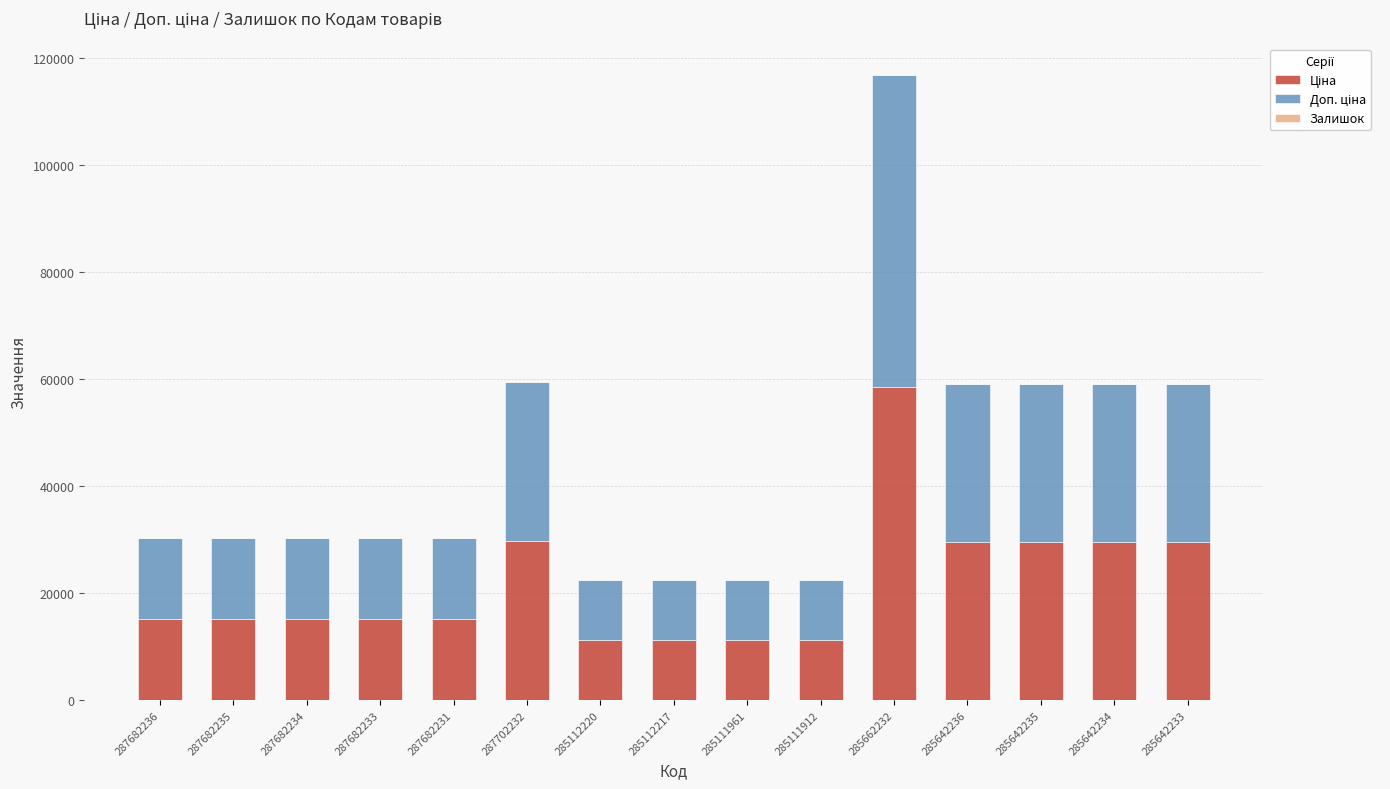

At which category is the sum across all series the highest?

285662232